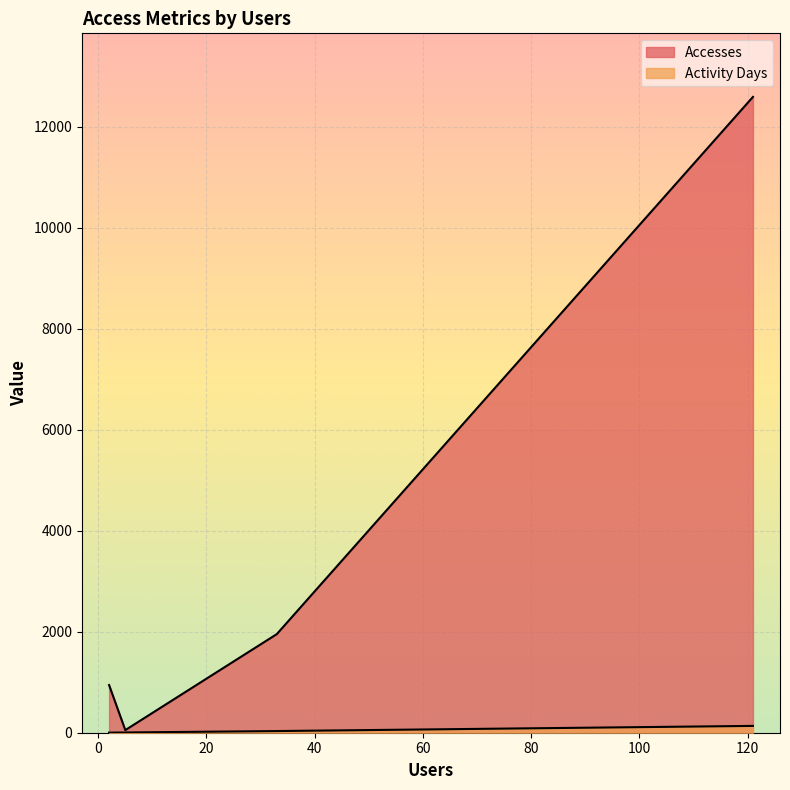

List the series in order of their peak value, highest first.

Accesses, Activity Days